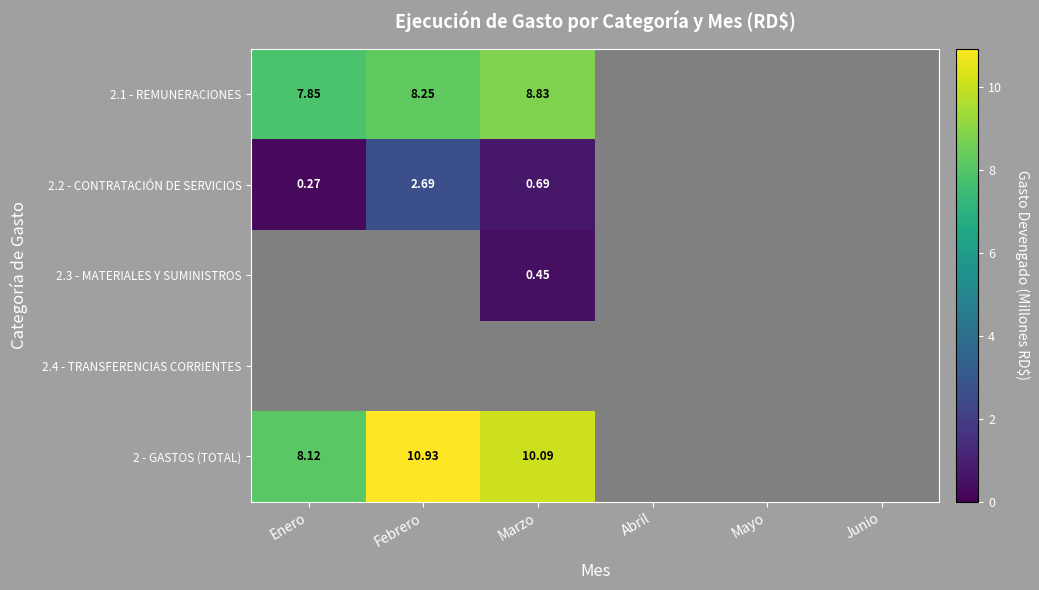

Is the value of 2.1 - REMUNERACIONES at Junio greater than the value of 2.4 - TRANSFERENCIAS CORRIENTES at Febrero?

No